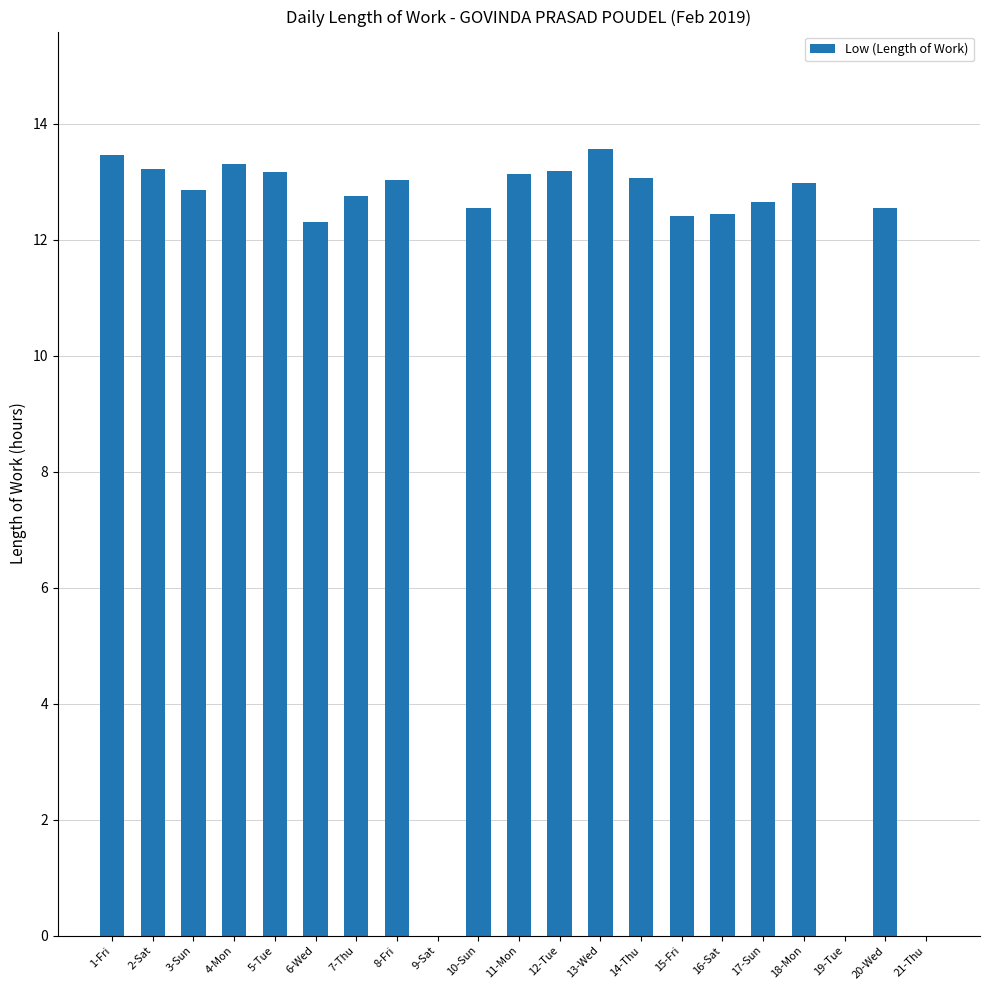

What is the sum of all values?

232.7